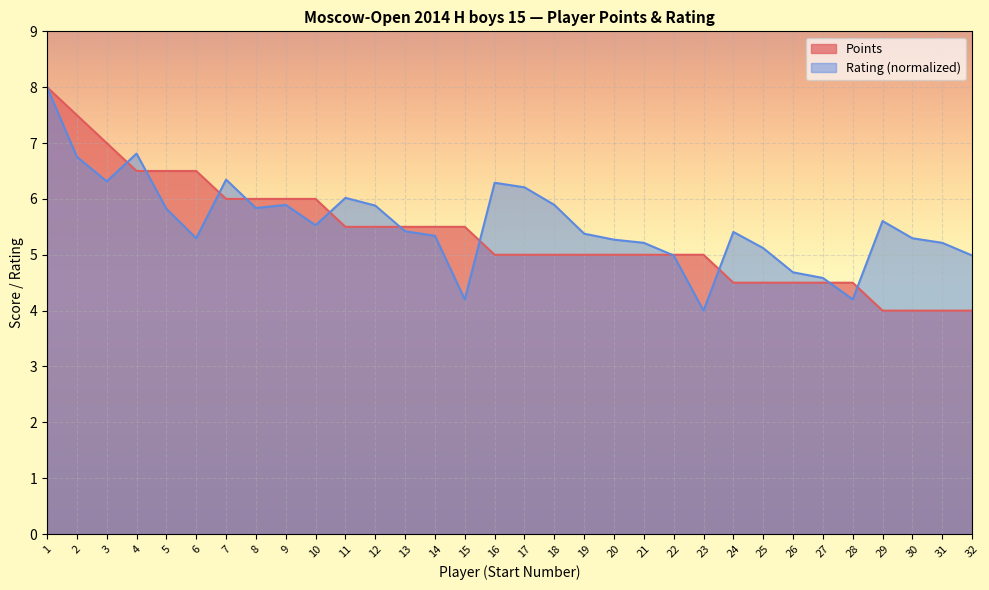

How many interior local valleys does the Rating series have?

7